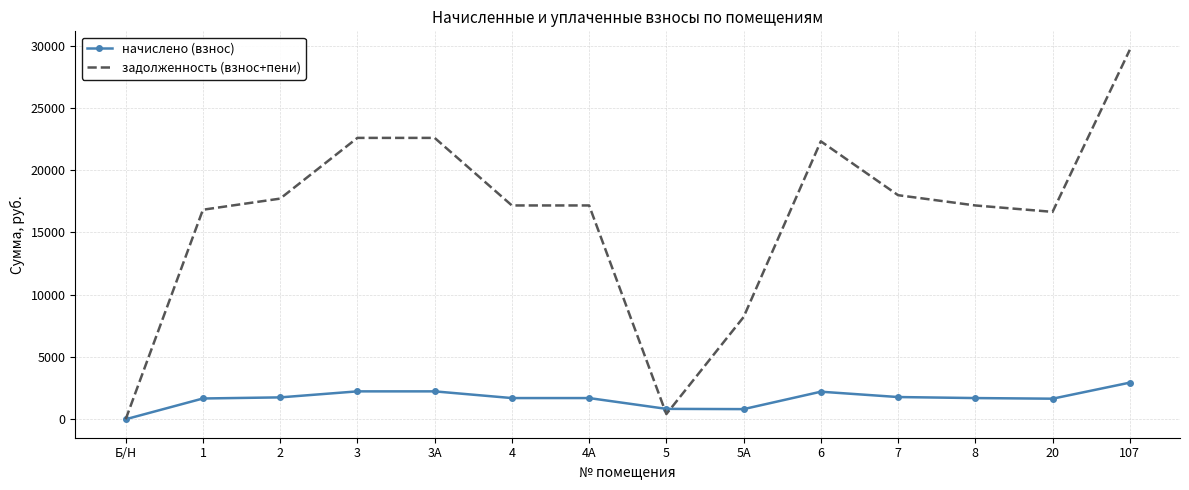

What is the maximum value shown in the chart?

29657.7